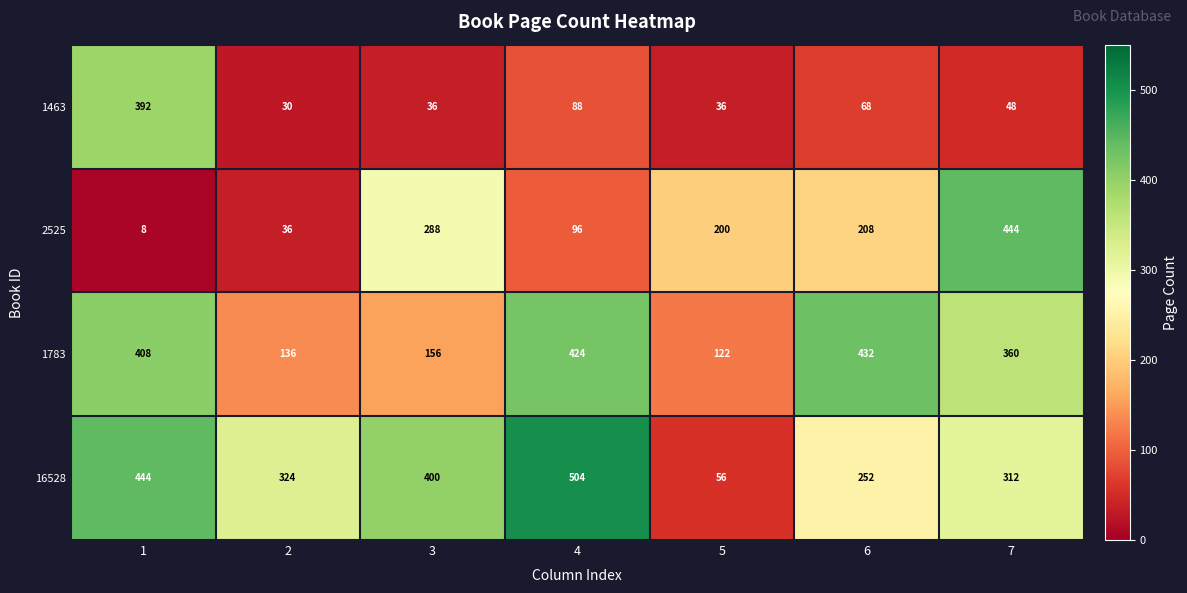

What is the difference between the highest and lowest values at 6?

364